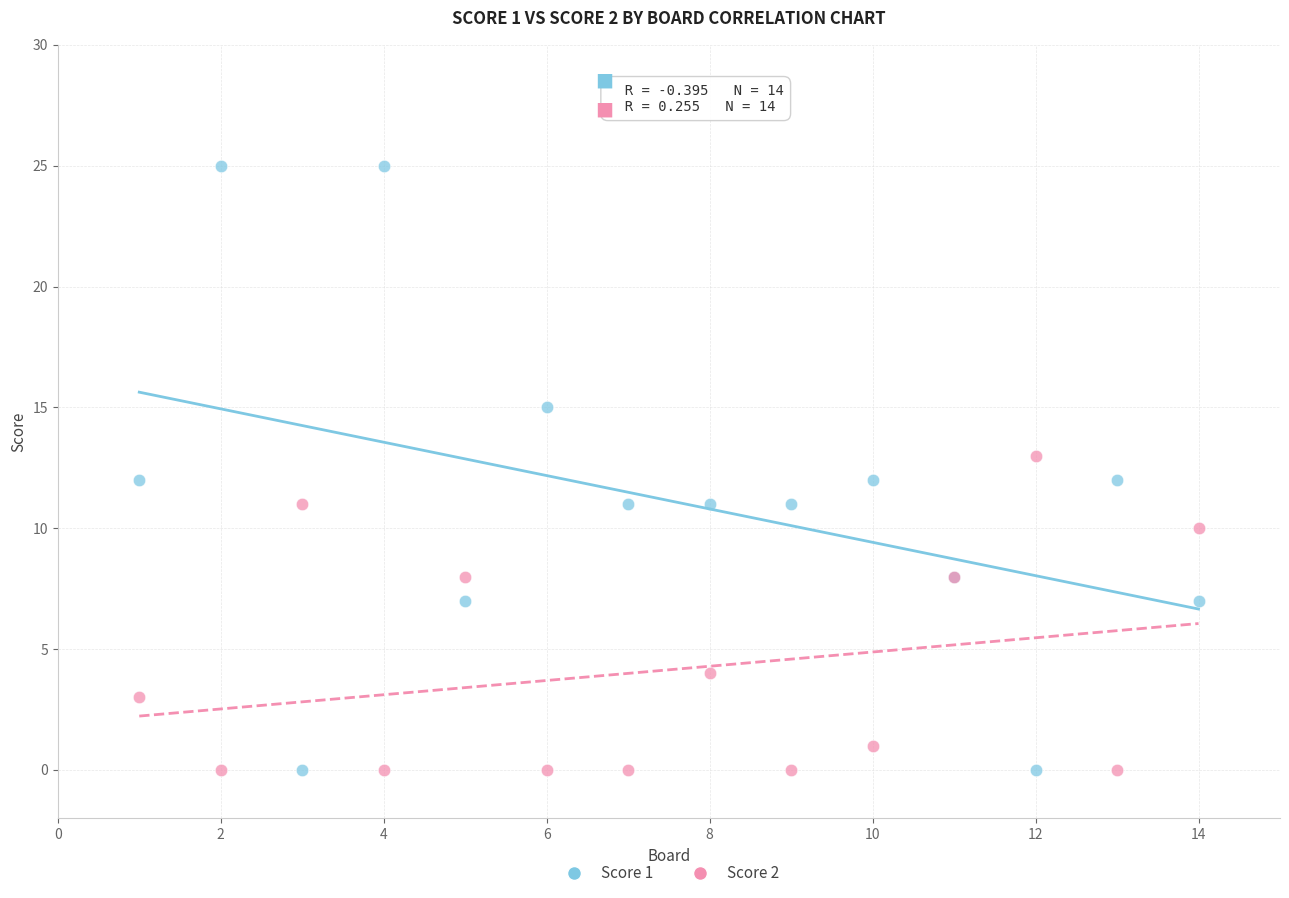

Which series contains the highest Y value?

Score 1